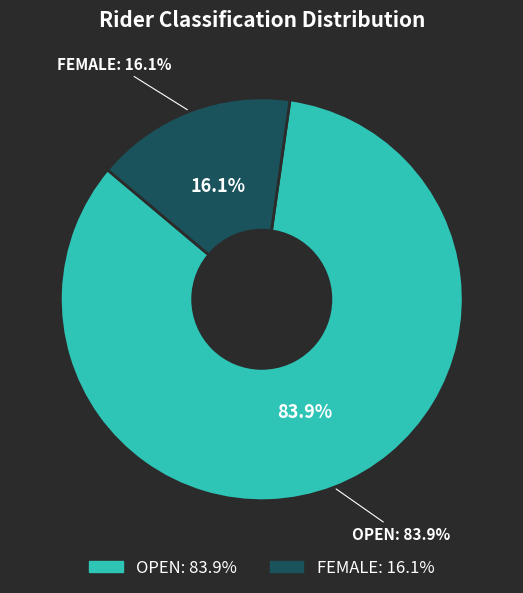

Rank the categories by value from highest to lowest.

Open, Female